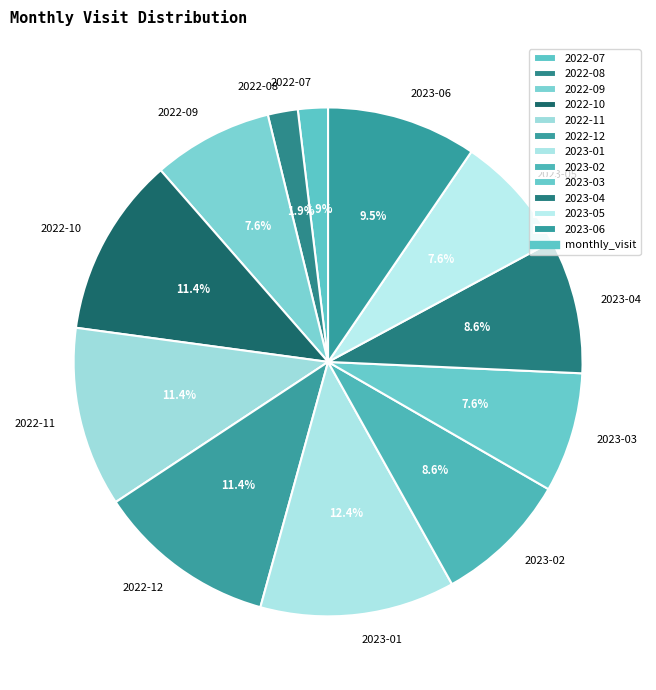

Is there any slice that represents more than half of the pie?

No